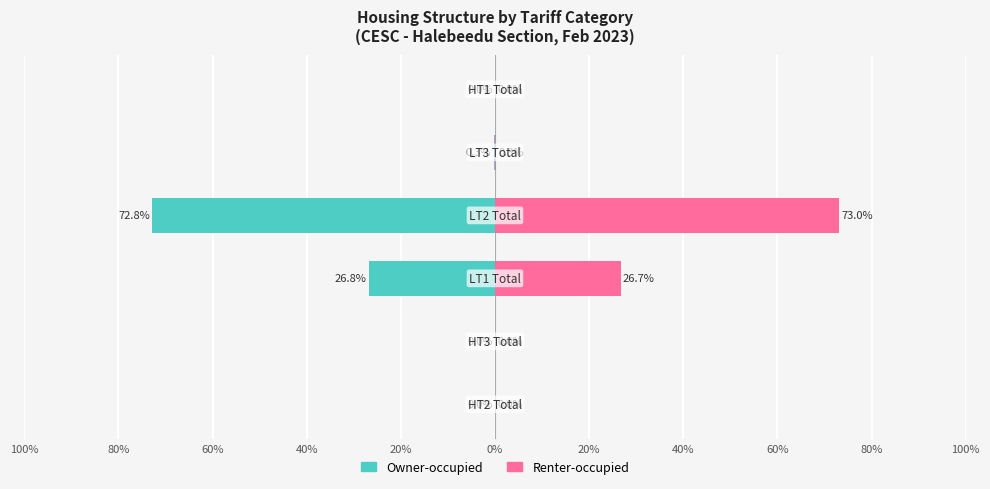

Reading right to left, extract all data points from this chart.

Owner-occupied: 0%=0.0	20%=-0.3	40%=-72.8	60%=-26.8	80%=-0.0	100%=-0.0
Renter-occupied: 0%=0.0	20%=0.3	40%=73.0	60%=26.7	80%=0.0	100%=0.0